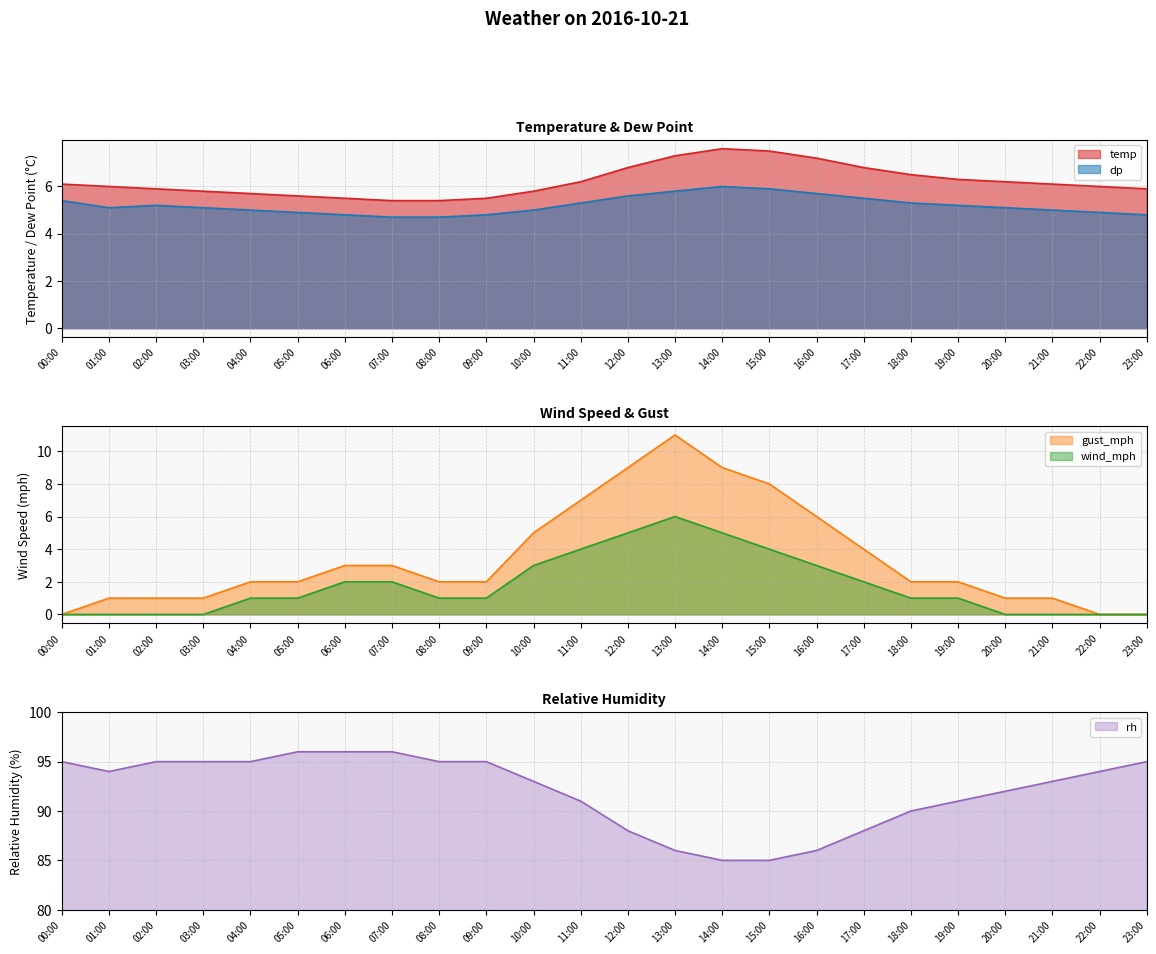

What is the highest value of the gust_mph series?

11